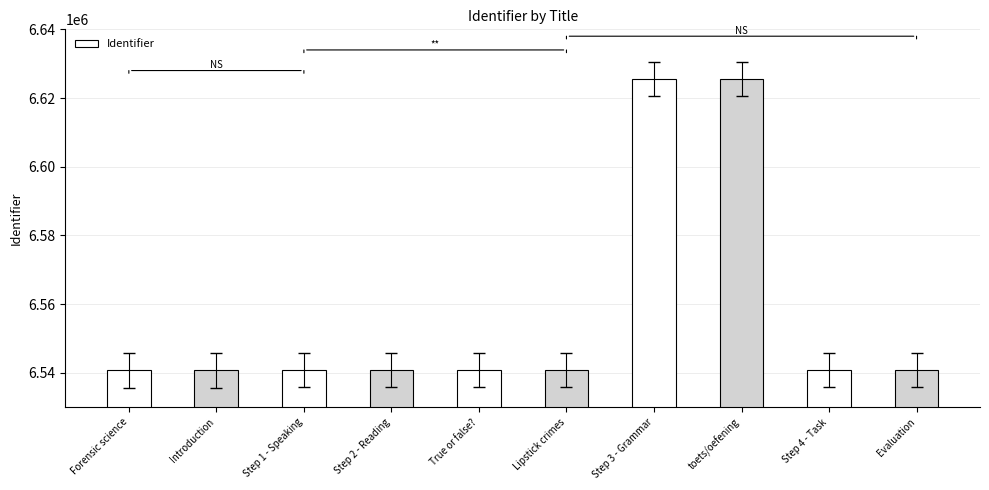

What is the sum of all values?

65577093